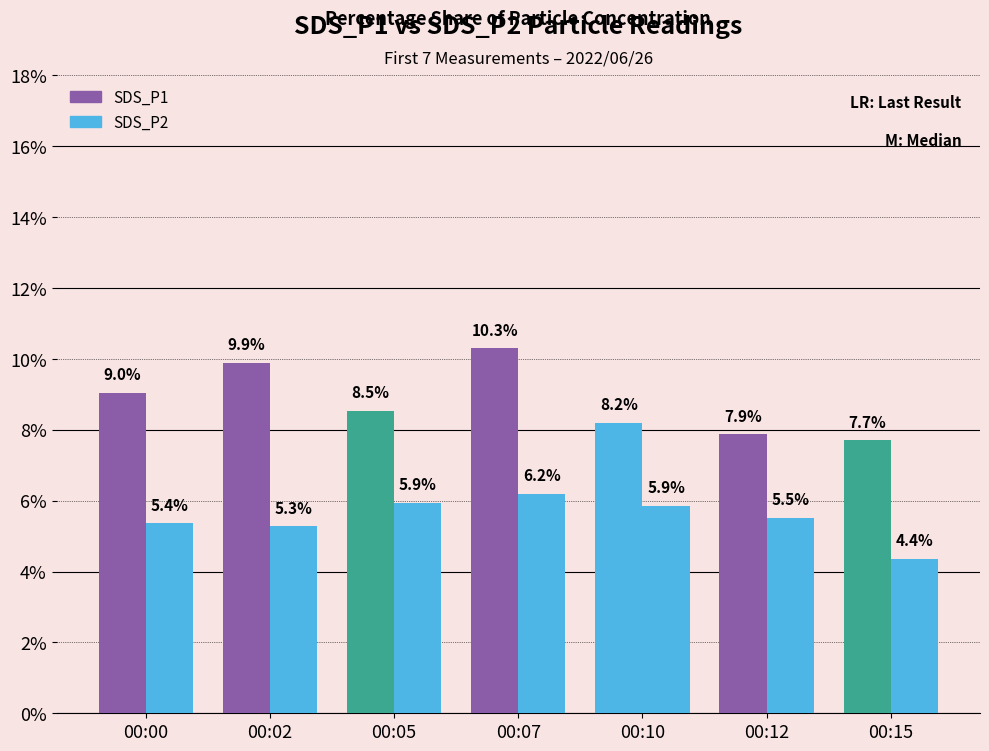

What is the sum of the SDS_P2 values at 00:07 and 00:00?

11.5